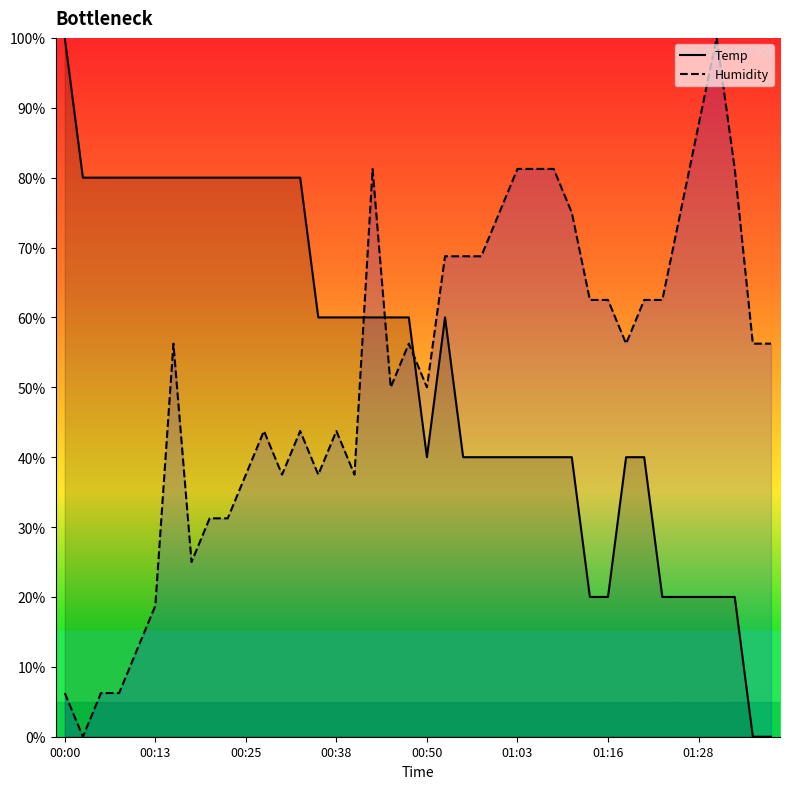

Count the number of data series in this chart.

2